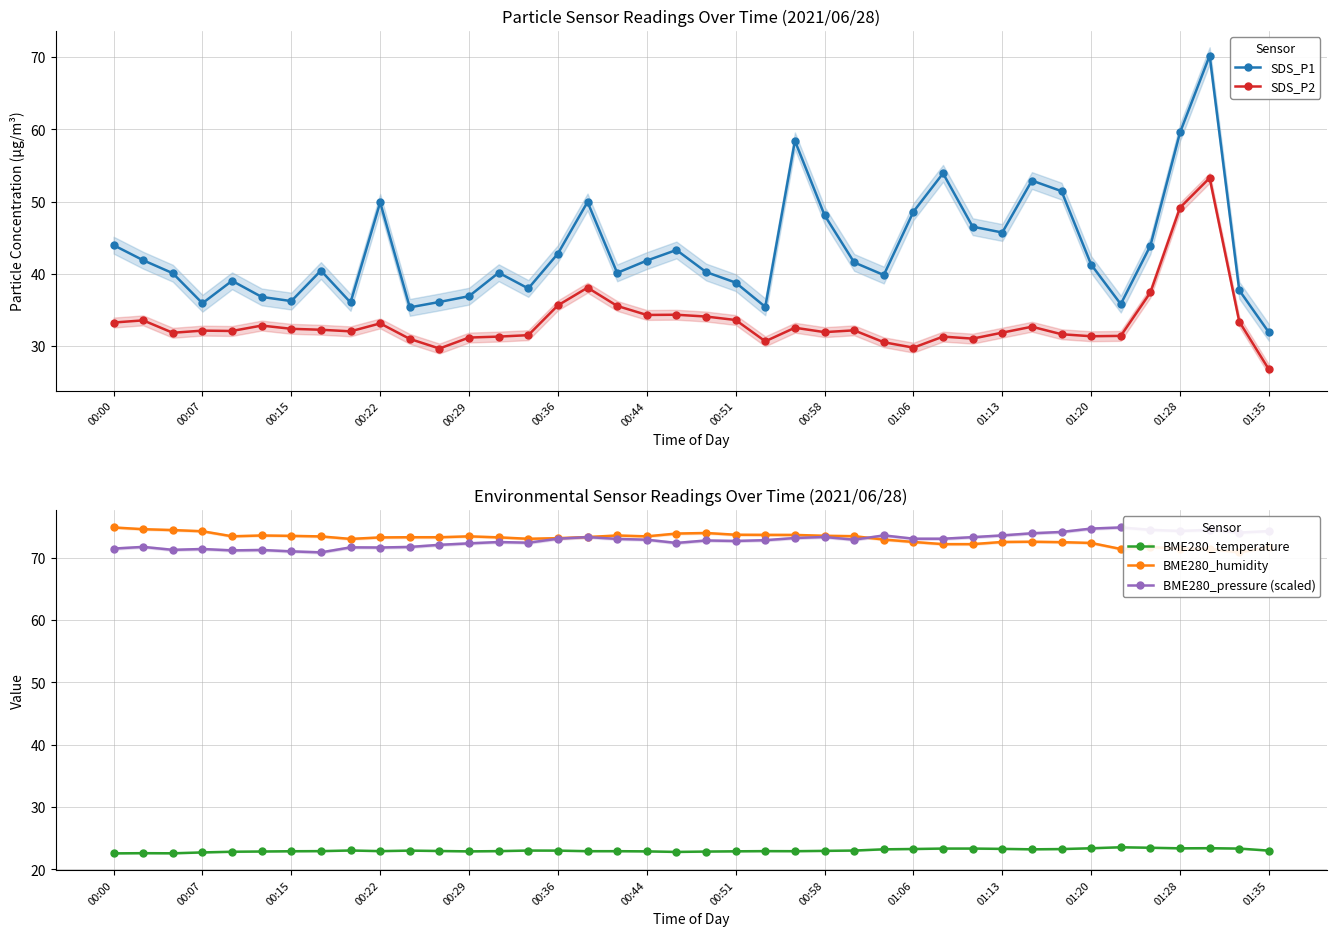

Rank the series by their maximum value, from lowest to highest.

BME280_temperature, SDS_P2, SDS_P1, BME280_humidity, BME280_pressure (scaled)